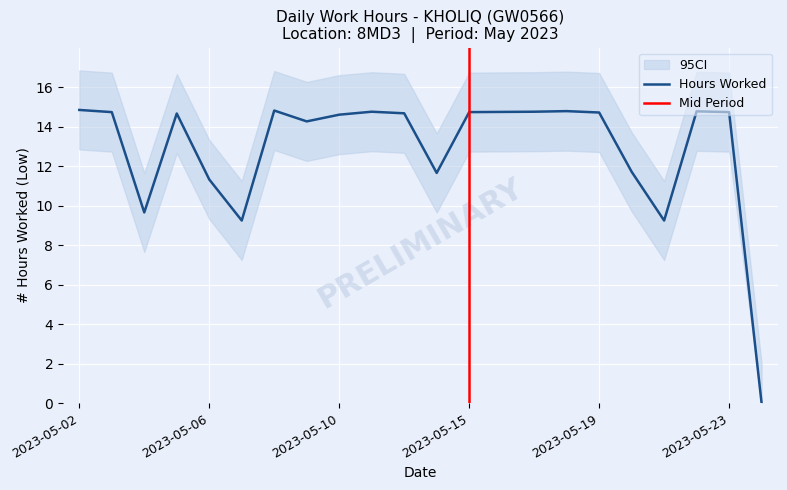

Where is the first local maximum?

5